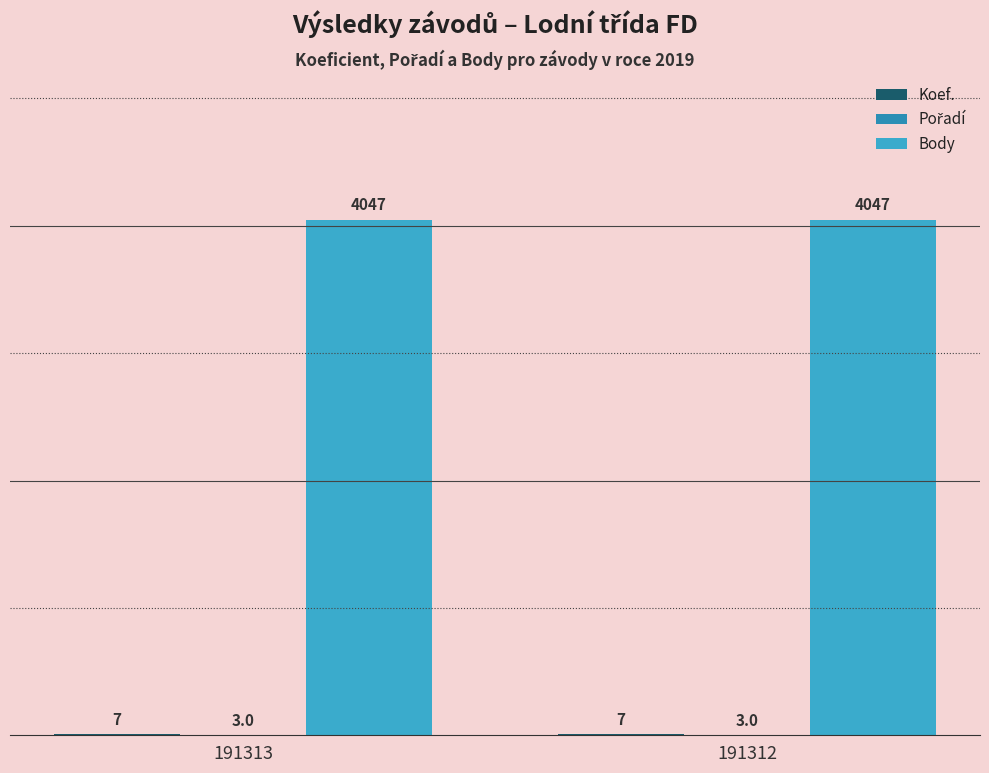

How many data points does each series have?

2